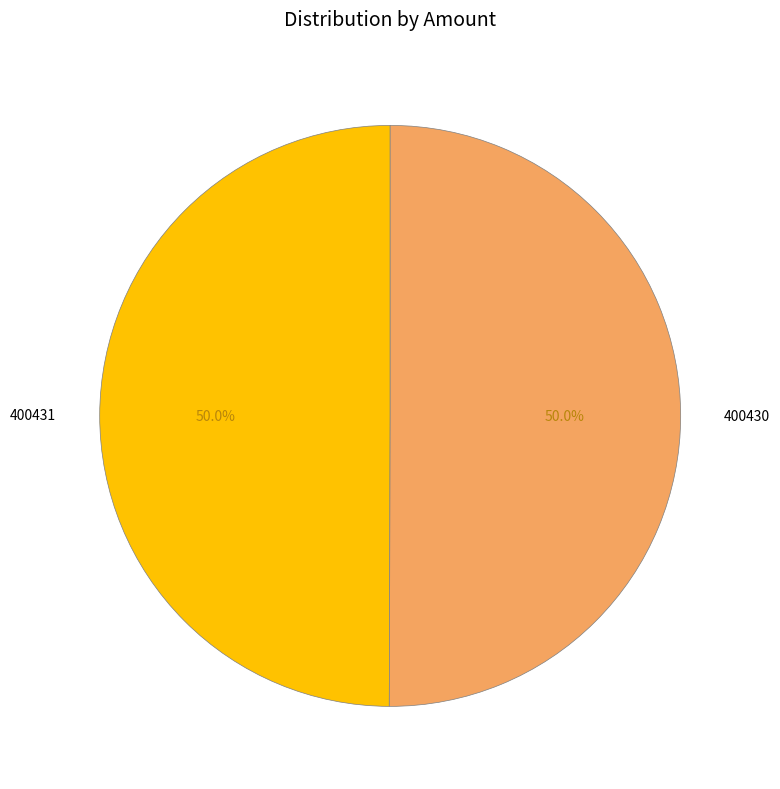

What is the ratio of the value at 400431 to the value at 400430?

1.0